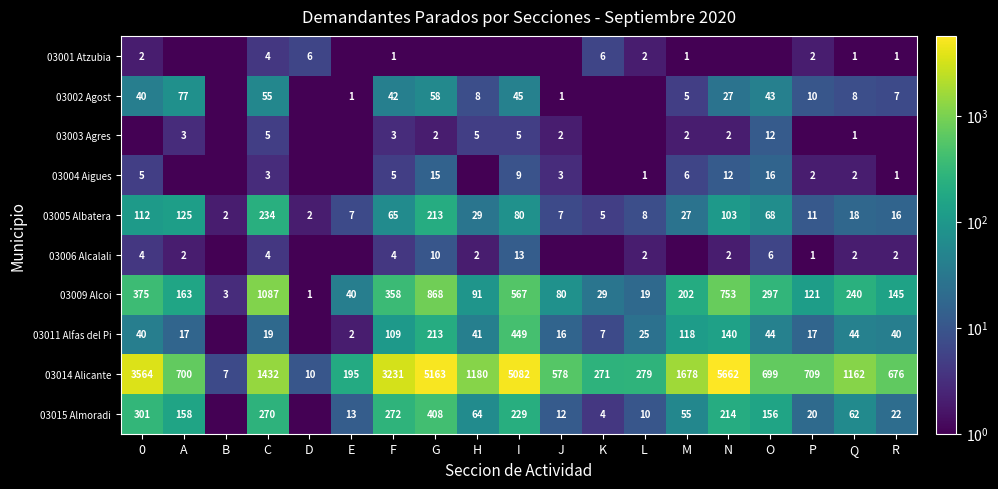

Is it true that 03004 Aigues equals 15.0 at G?

True